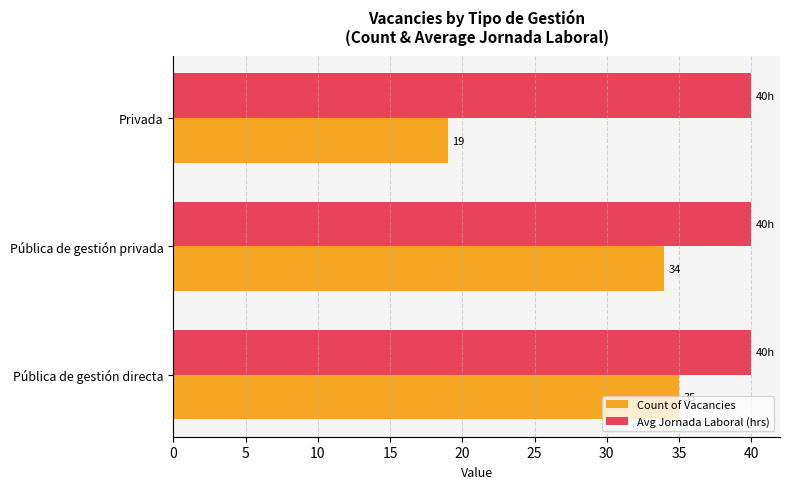

The value of Count of Vacancies at Privada is 10. True or false?

False